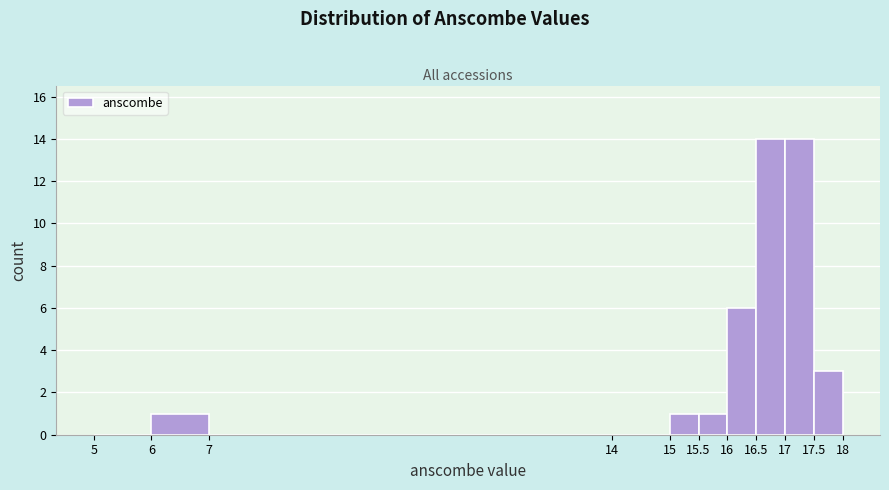

Reading left to right, transcribe this chart: for each bar, give the range it covers on the x-axis and its height. The values are not printed on the chart, so give them approximately, as read against the axis.

5 to 6: 0
6 to 7: 1
7 to 14: 0
14 to 15: 0
15 to 15.5: 1
15.5 to 16: 1
16 to 16.5: 6
16.5 to 17: 14
17 to 17.5: 14
17.5 to 18: 3